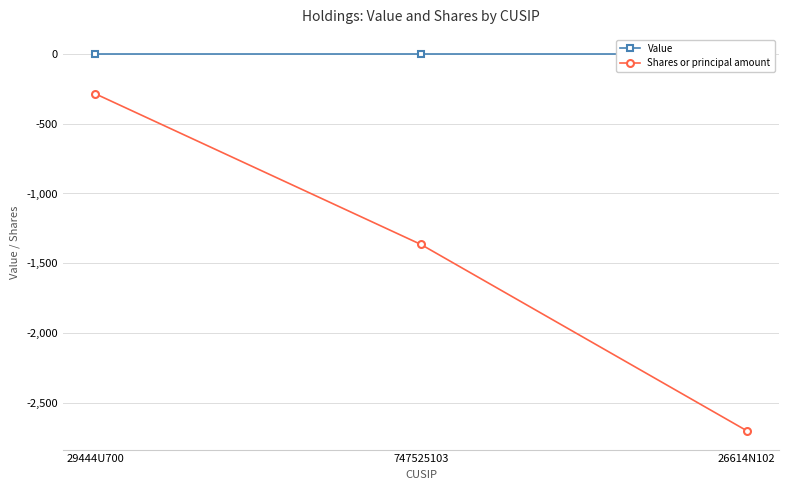

Which series has the largest total across all categories?

Value